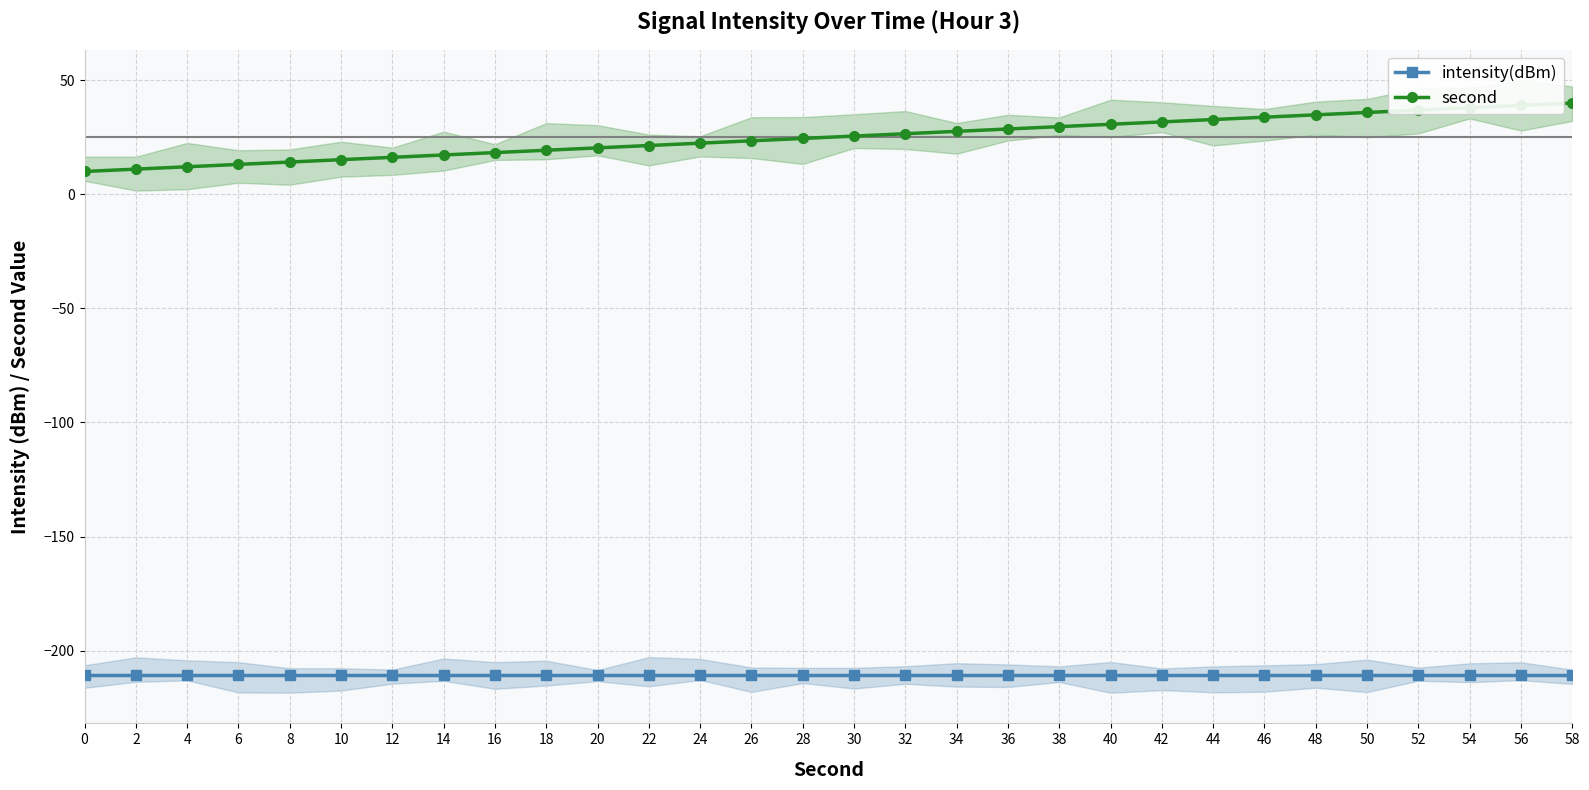

Rank the series by their average value, from lowest to highest.

intensity(dBm), second